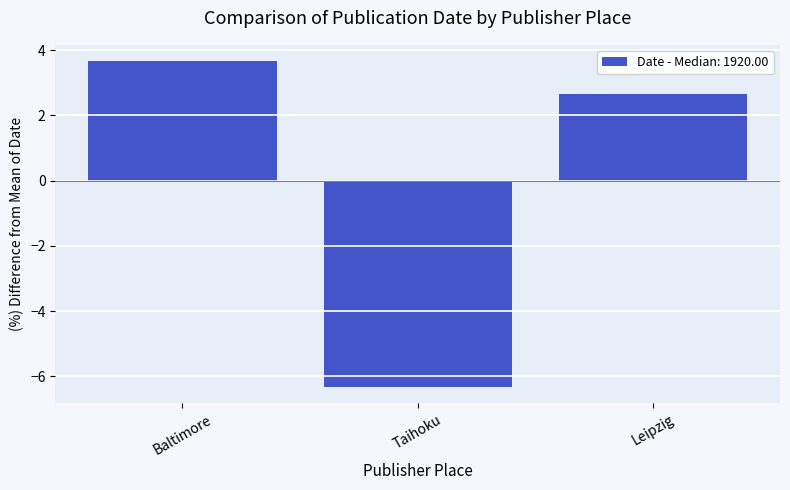

What is the difference between the maximum and second lowest values?

1.0